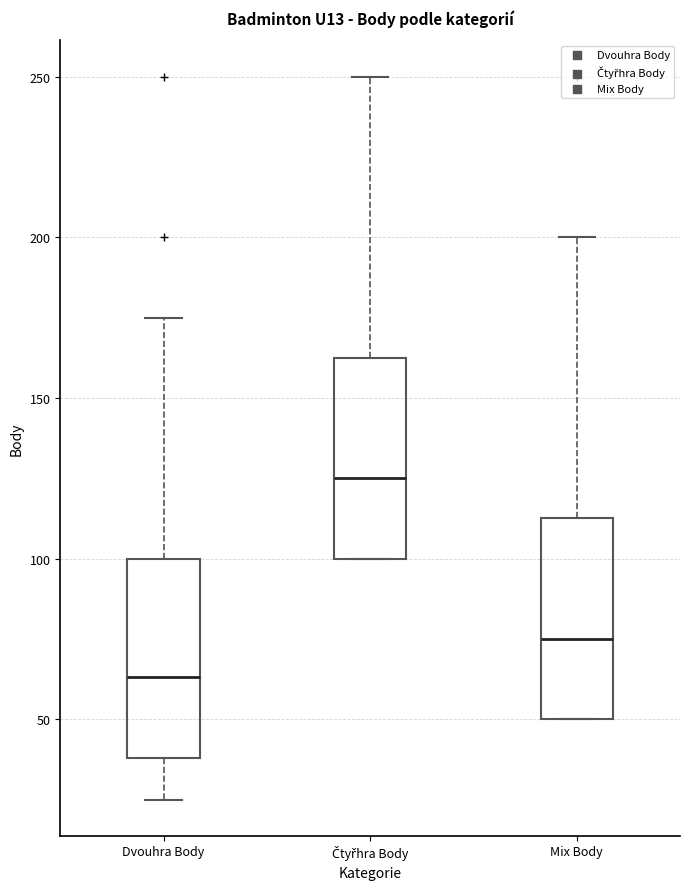

Reading left to right, transcribe this box plot: for each box, give where its median line is, the range the box spans, and where its two whiskers end, as read against the y-axis. The values are not printed on the chart, so give them approximately, as read against the axis.

Dvouhra Body: median 65, box 40 to 100, whiskers 25 to 175
Čtyřhra Body: median 125, box 100 to 165, whiskers 100 to 250
Mix Body: median 75, box 50 to 115, whiskers 50 to 200